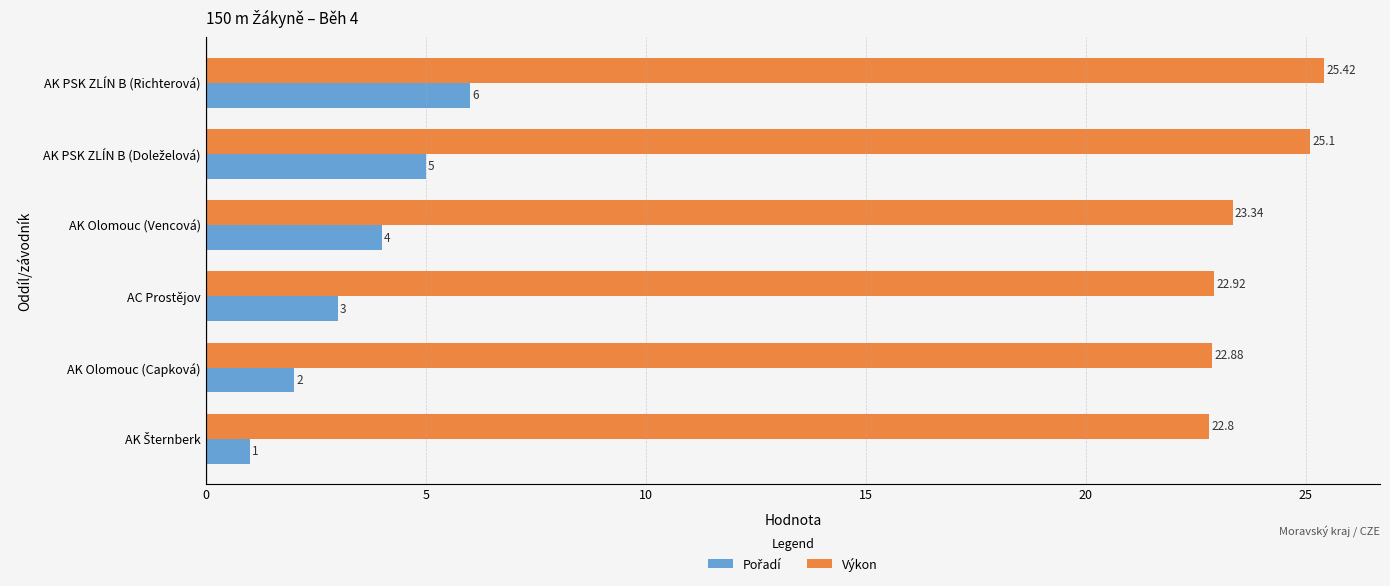

What is the average value of the Výkon series?

23.7